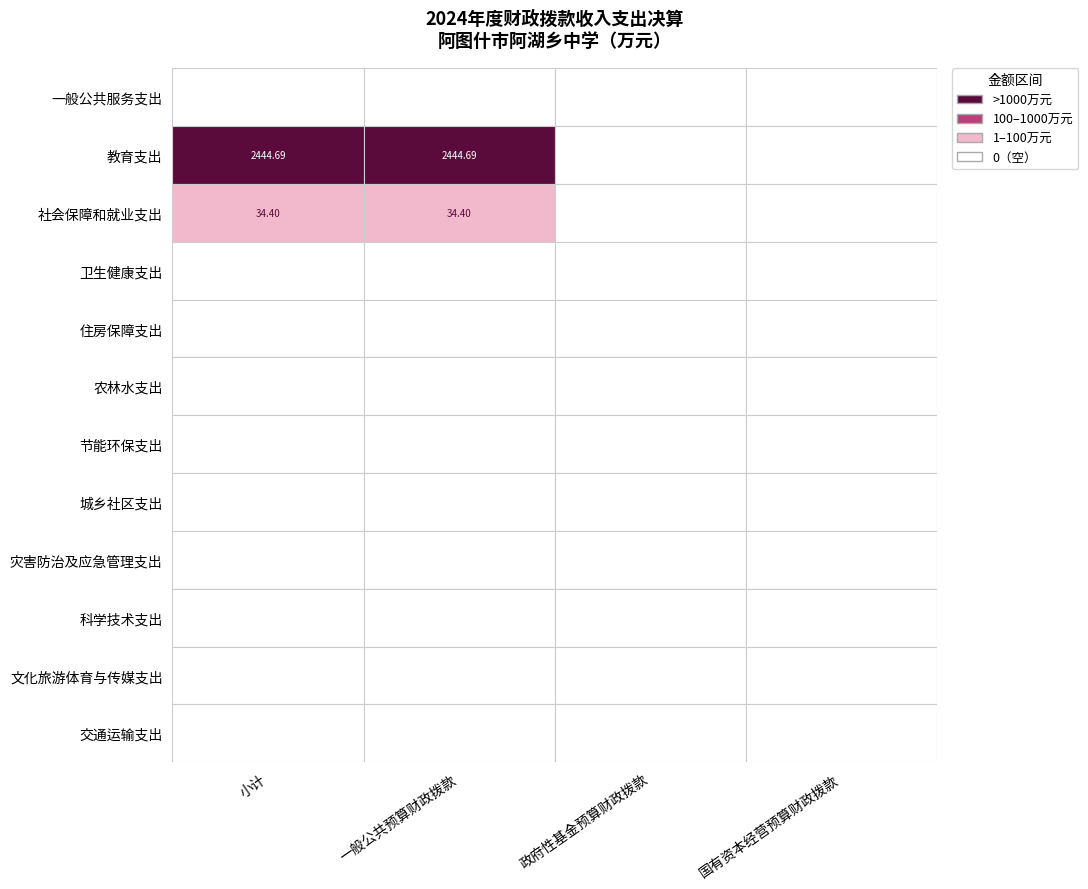

The value of 文化旅游体育与传媒支出 at 1 is 0.0. True or false?

True